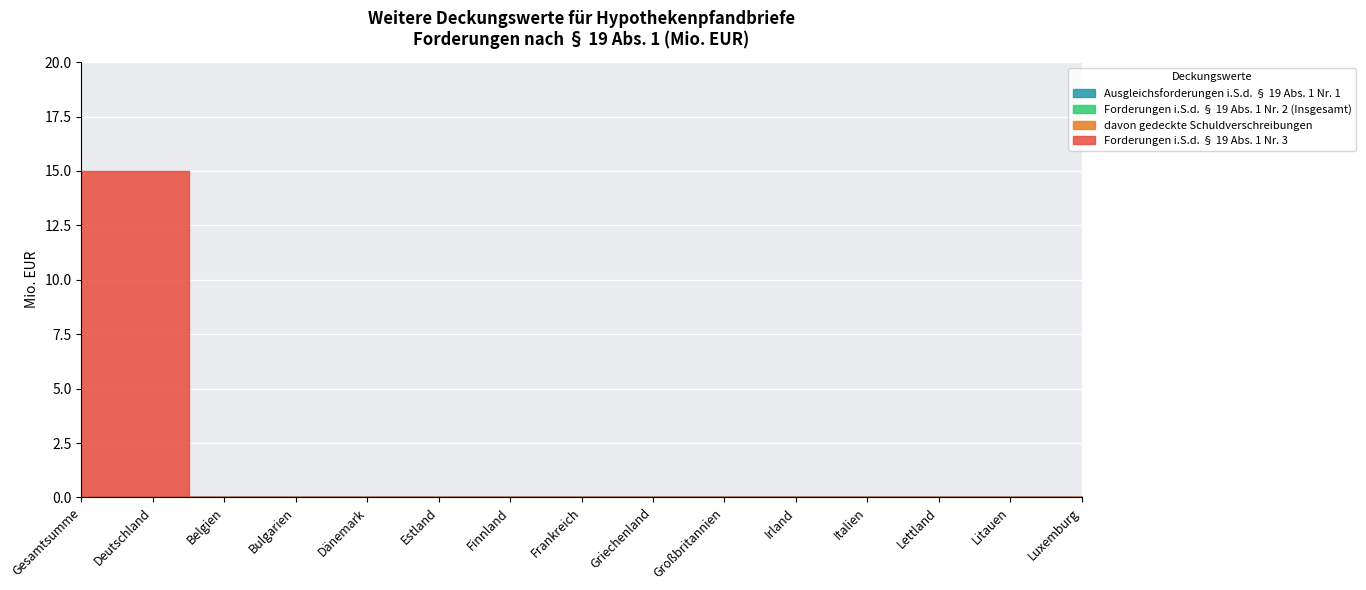

What is the total value across all series at Gesamtsumme?

15